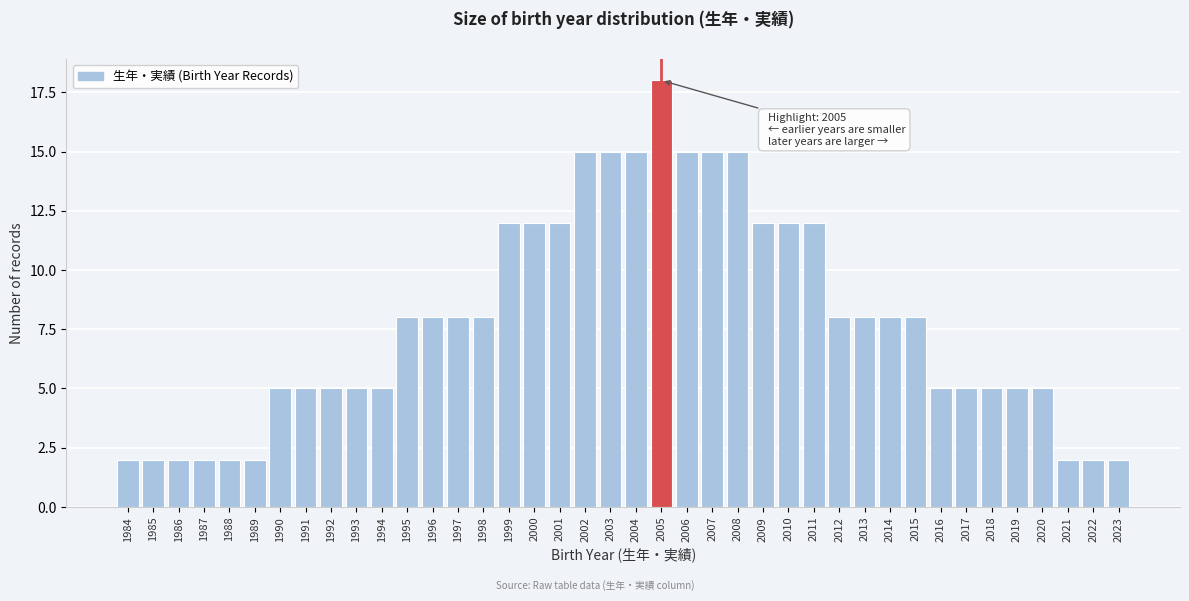

What is the value of the 10th bar from the left?

5